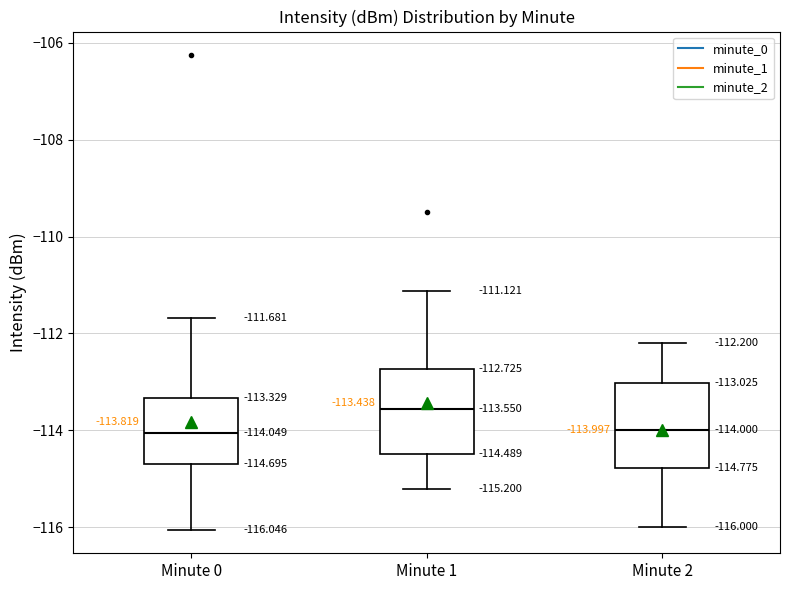

Which box's median line is the highest?

Minute 1